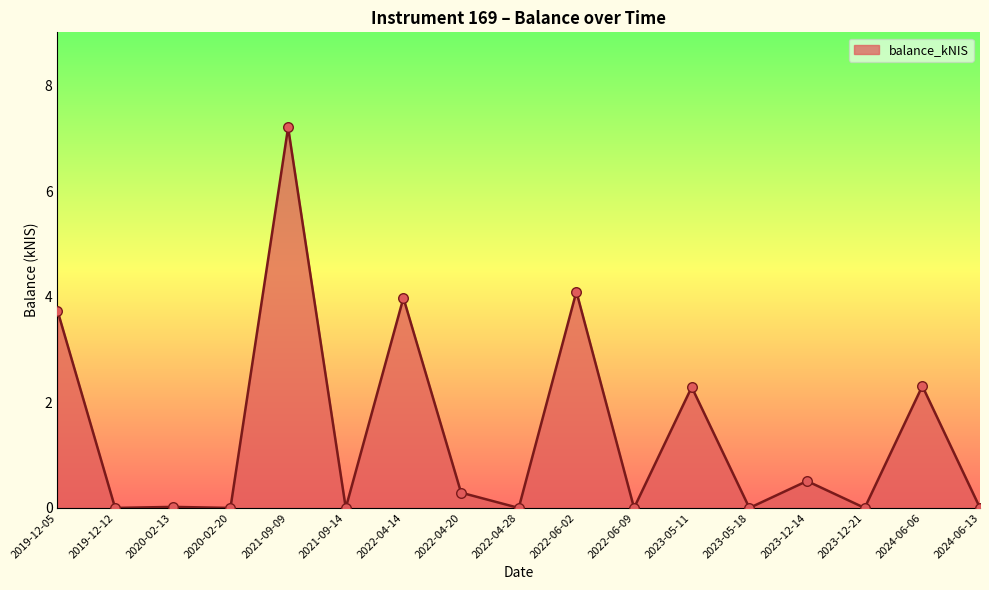

Which has a higher value, 2022-04-28 or 2023-12-14?

2023-12-14